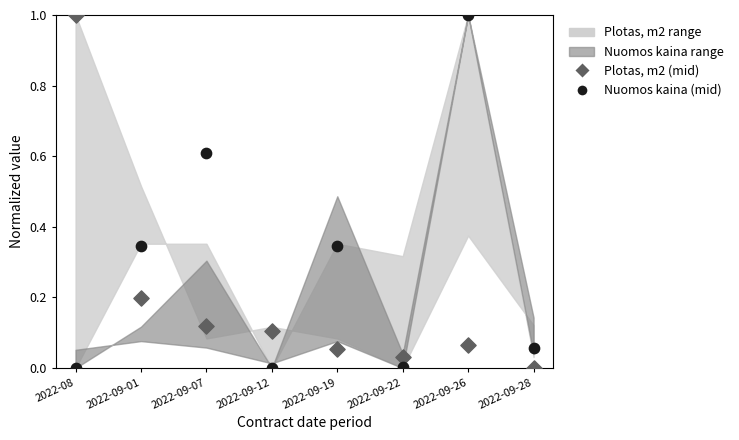

Across all data points, what is the range of Y values (max minus min)?

1.0